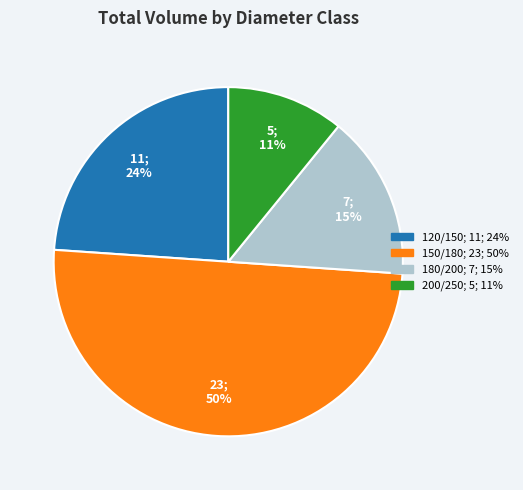

Which has a higher value, 120/150 or 150/180?

150/180